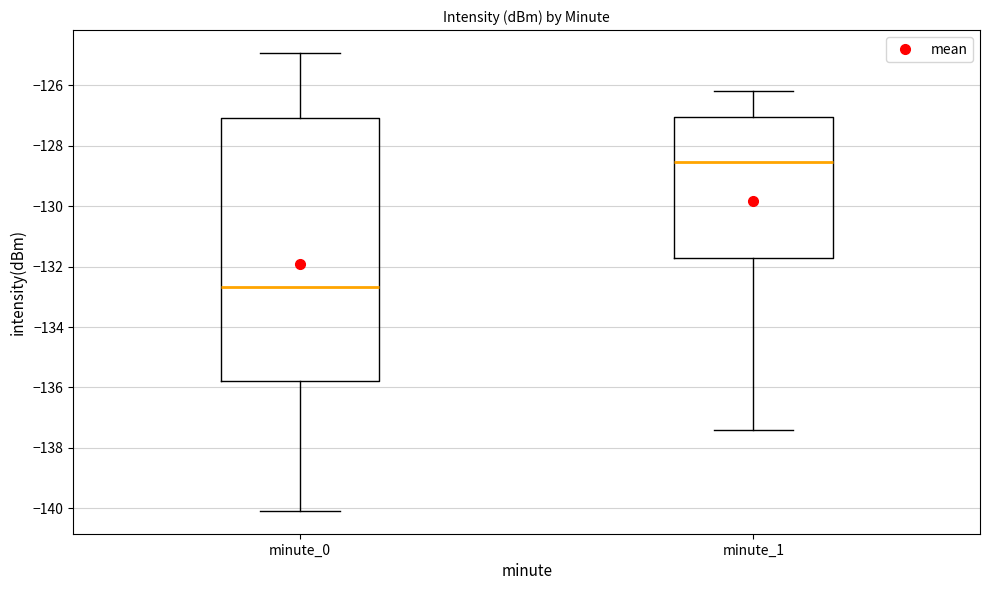

Reading left to right, read every box against the y-axis: the position of its median line, the range the box covers, and the ends of its whiskers. The values are not printed on the chart, so give them approximately, as read against the axis.

minute_0: median -132.6, box -135.8 to -127.0, whiskers -140.0 to -125.0
minute_1: median -128.6, box -131.8 to -127.0, whiskers -137.4 to -126.2